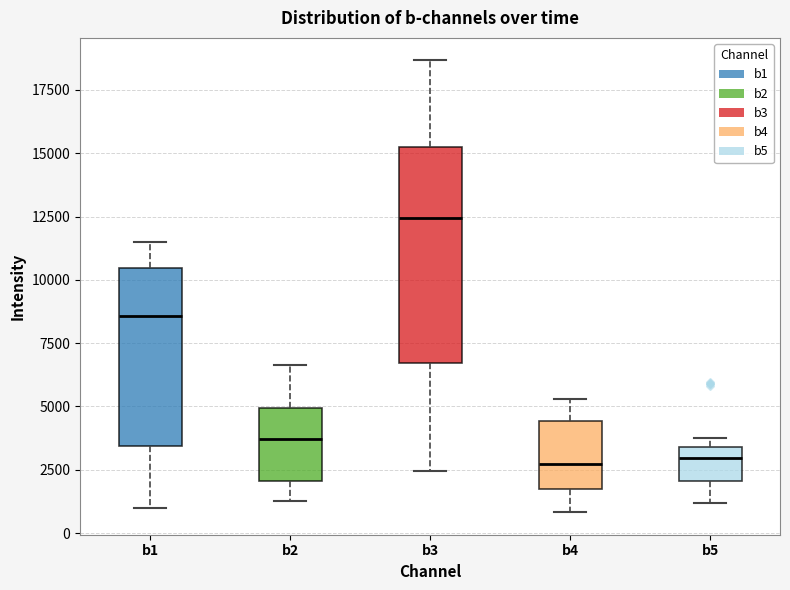

Reading left to right, read every box against the y-axis: the position of its median line, the range the box covers, and the ends of its whiskers. The values are not printed on the chart, so give them approximately, as read against the axis.

b1: median 8500, box 3500 to 10500, whiskers 1000 to 11500
b2: median 3500, box 2000 to 5000, whiskers 1500 to 6500
b3: median 12500, box 6500 to 15500, whiskers 2500 to 18500
b4: median 2500, box 1500 to 4500, whiskers 1000 to 5500
b5: median 3000, box 2000 to 3500, whiskers 1000 to 4000